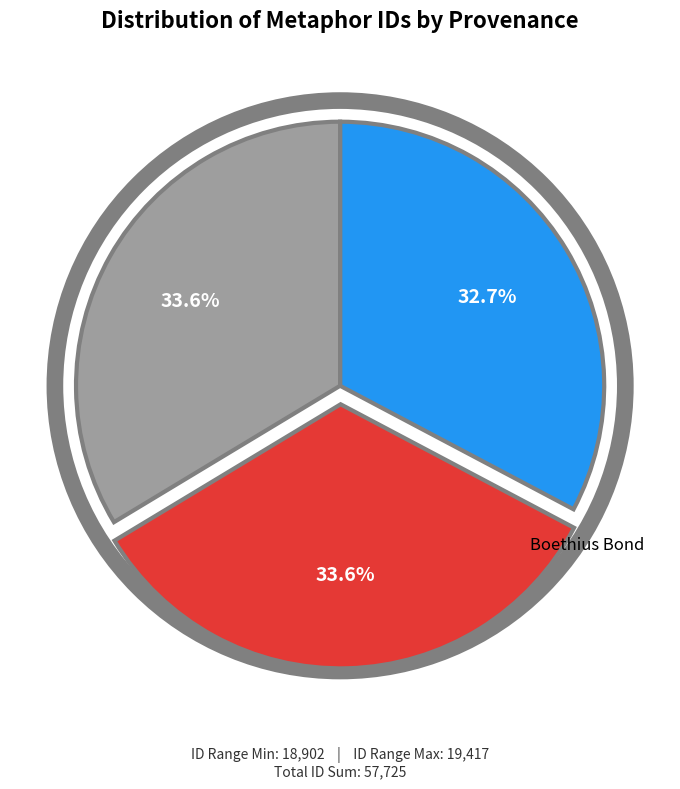

Is there any slice that represents more than half of the pie?

No